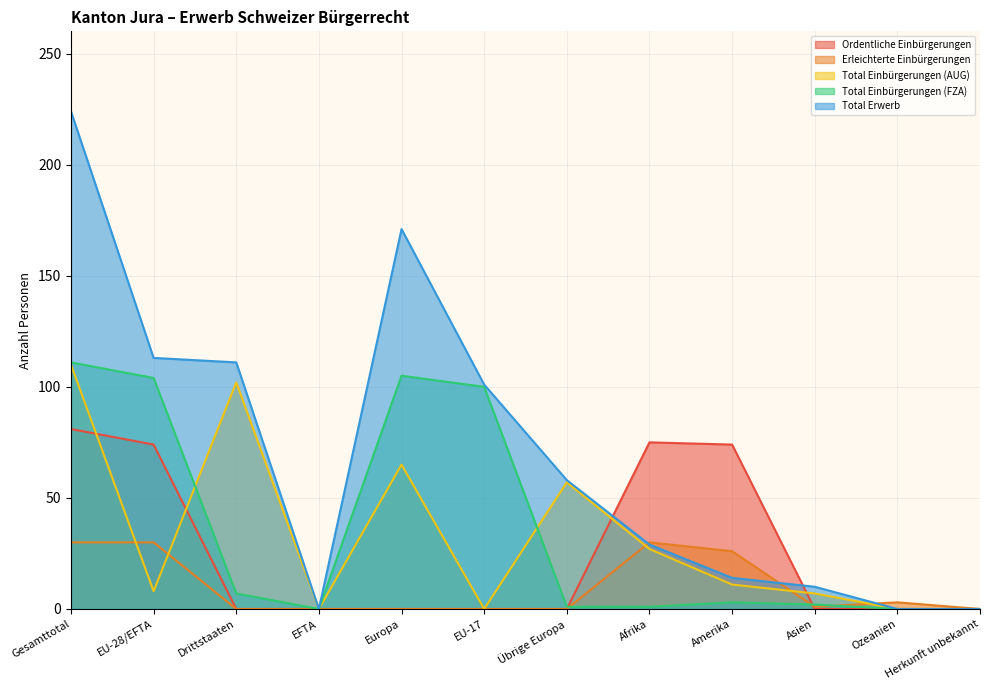

How many lines are shown in the chart?

5